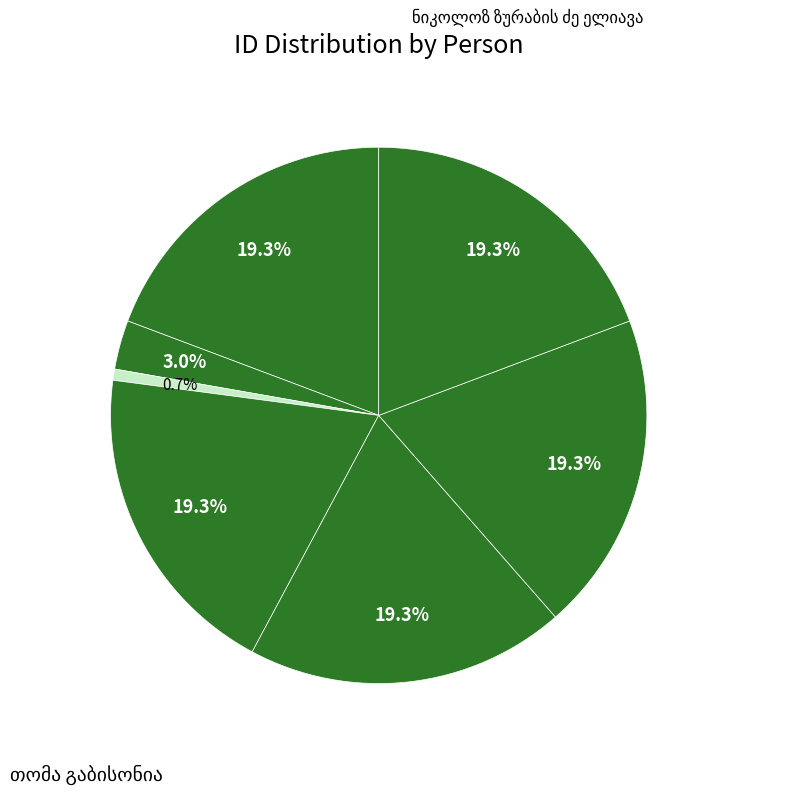

How many segments does this pie chart have?

7